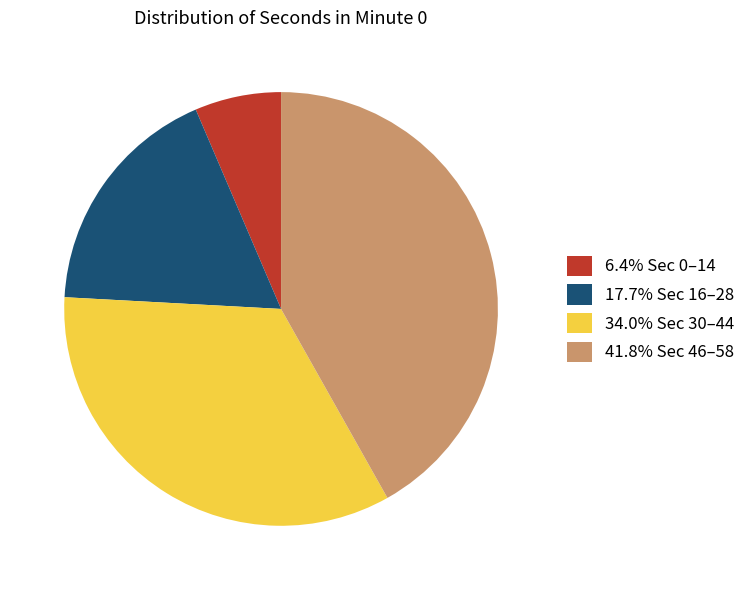

Does 17.7% Sec 16–28 represent more than half of the total?

No